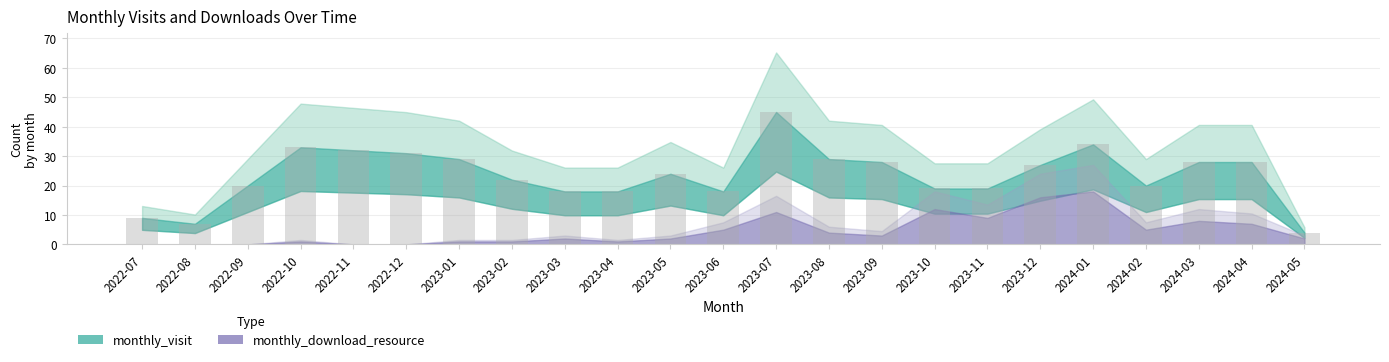

How many bars are there in total?

23